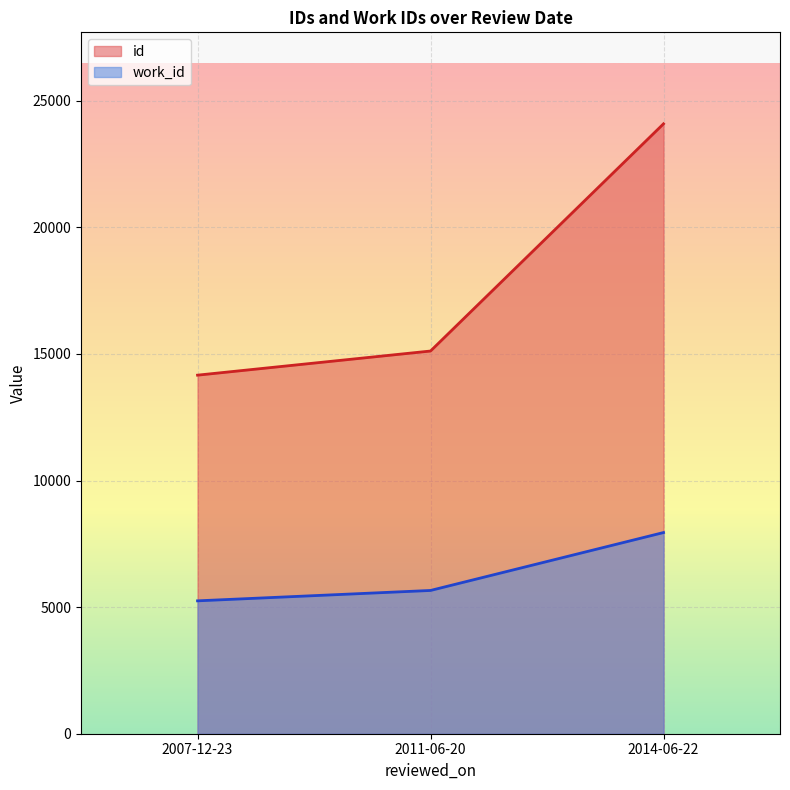

Rank the categories by id value from highest to lowest.

2014-06-22, 2011-06-20, 2007-12-23